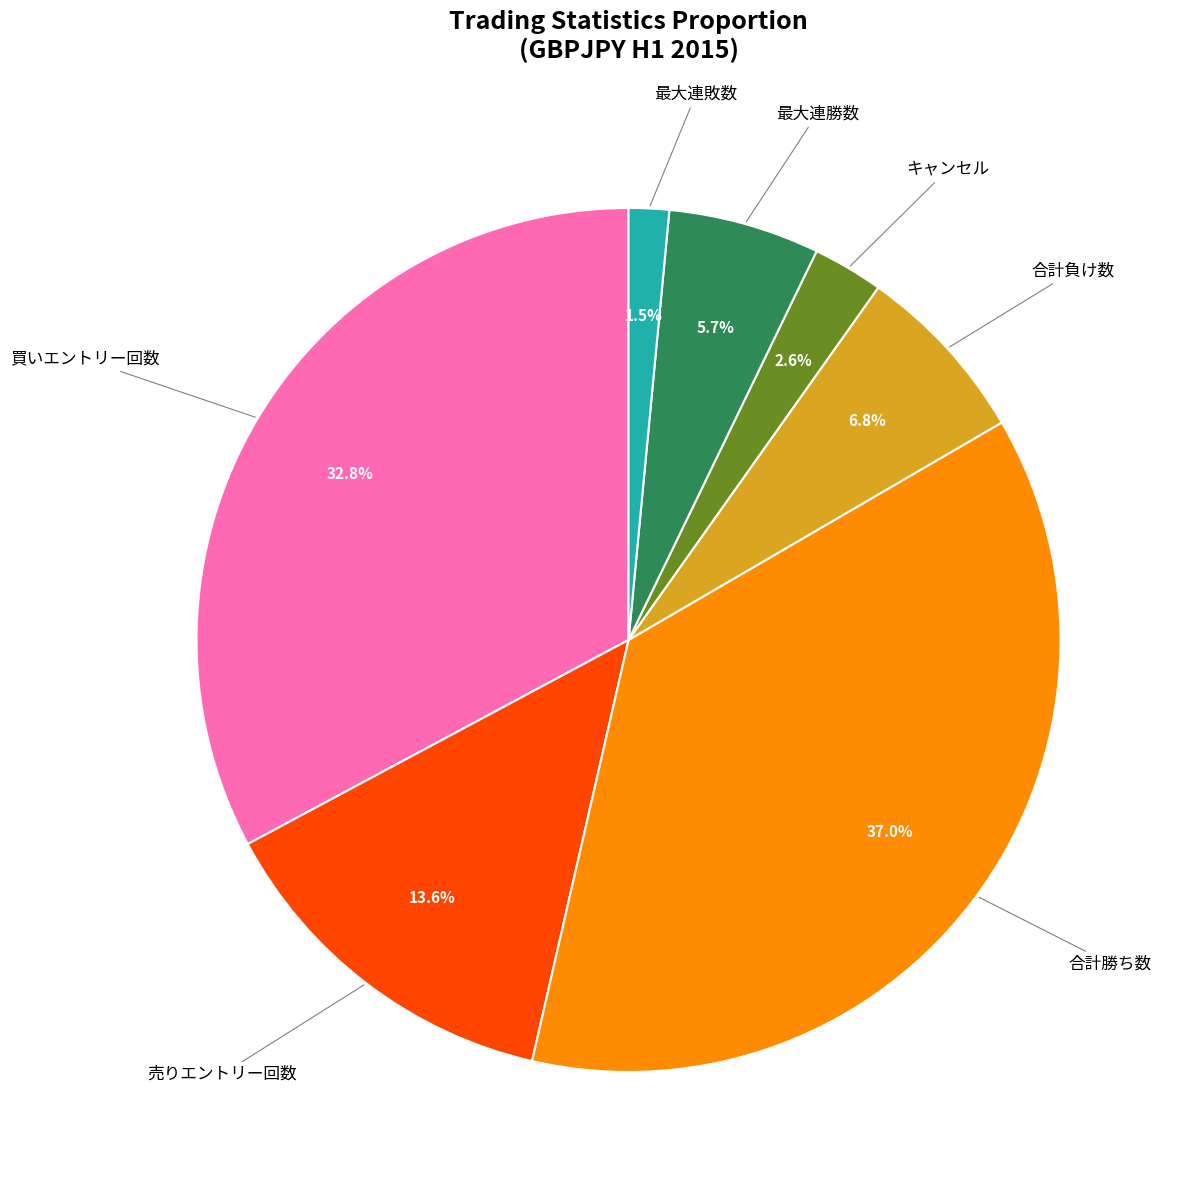

Does any single category account for the majority?

No